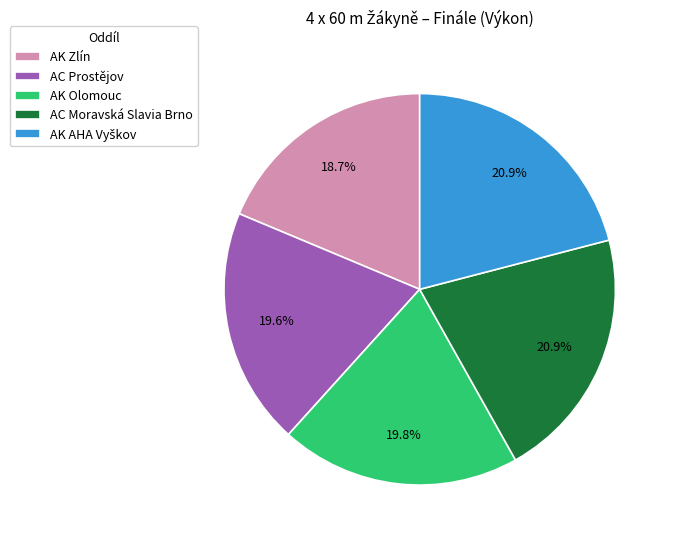

Combined, what portion of the pie is AC Moravská Slavia Brno and AK Zlín?

39.6%